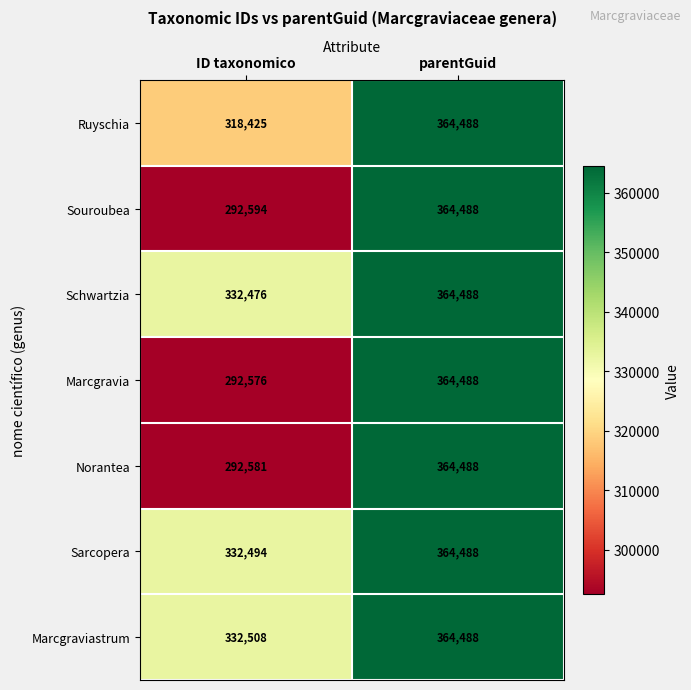

Reading left to right, extract all data points from this chart.

Ruyschia: ID taxonomico=318425	parentGuid=364488
Souroubea: ID taxonomico=292594	parentGuid=364488
Schwartzia: ID taxonomico=332476	parentGuid=364488
Marcgravia: ID taxonomico=292576	parentGuid=364488
Norantea: ID taxonomico=292581	parentGuid=364488
Sarcopera: ID taxonomico=332494	parentGuid=364488
Marcgraviastrum: ID taxonomico=332508	parentGuid=364488